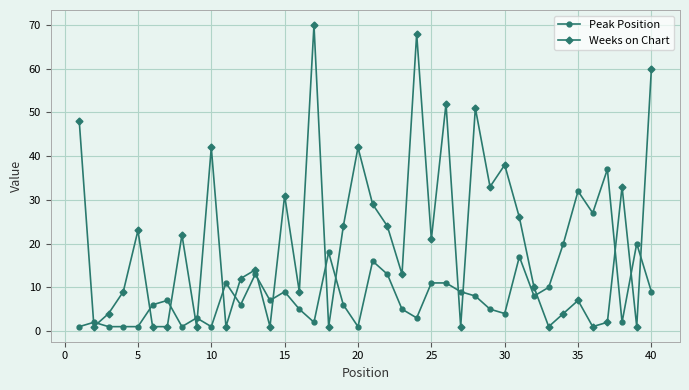

What is the lowest value of the Peak Position series?

1